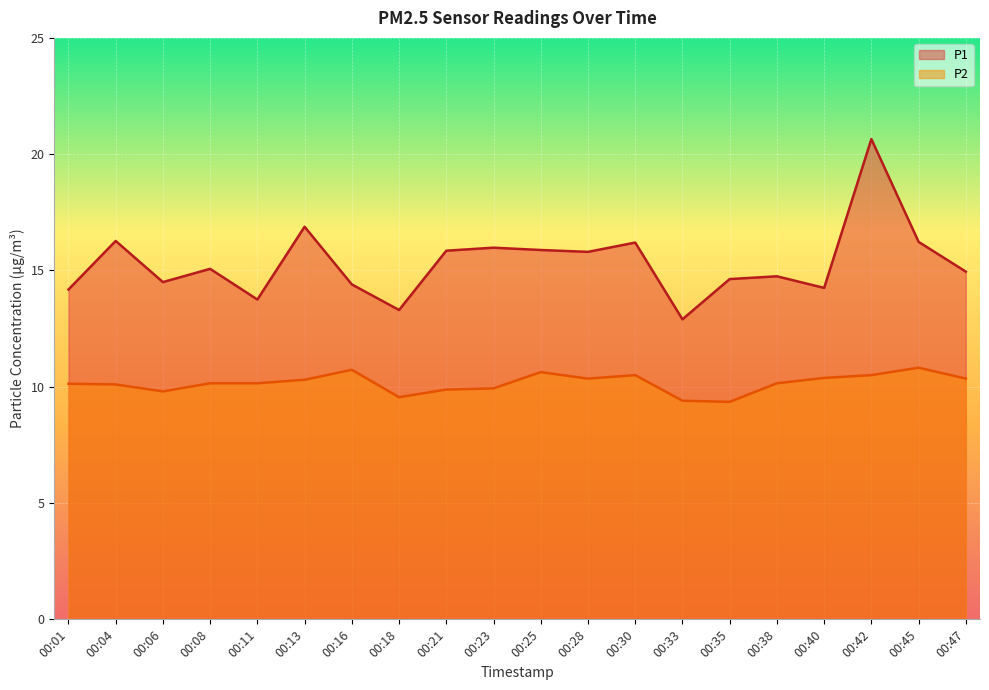

Between 00:04 and 00:28, which series saw the biggest shift?

P1